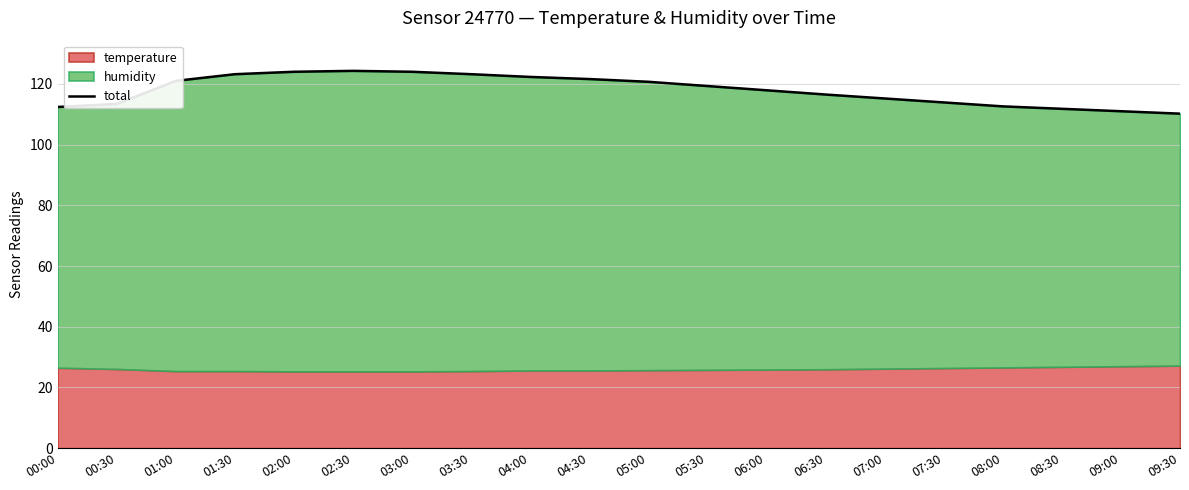

What is the label of the 2nd point from the left?

00:30